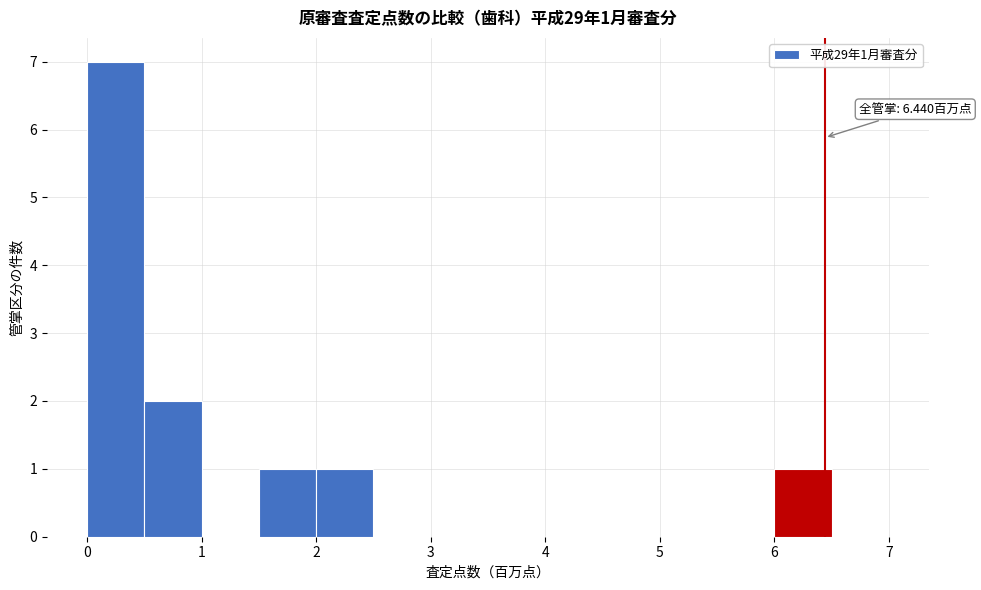

Over which range of the x-axis is the bar tallest?

0.0 to 0.5